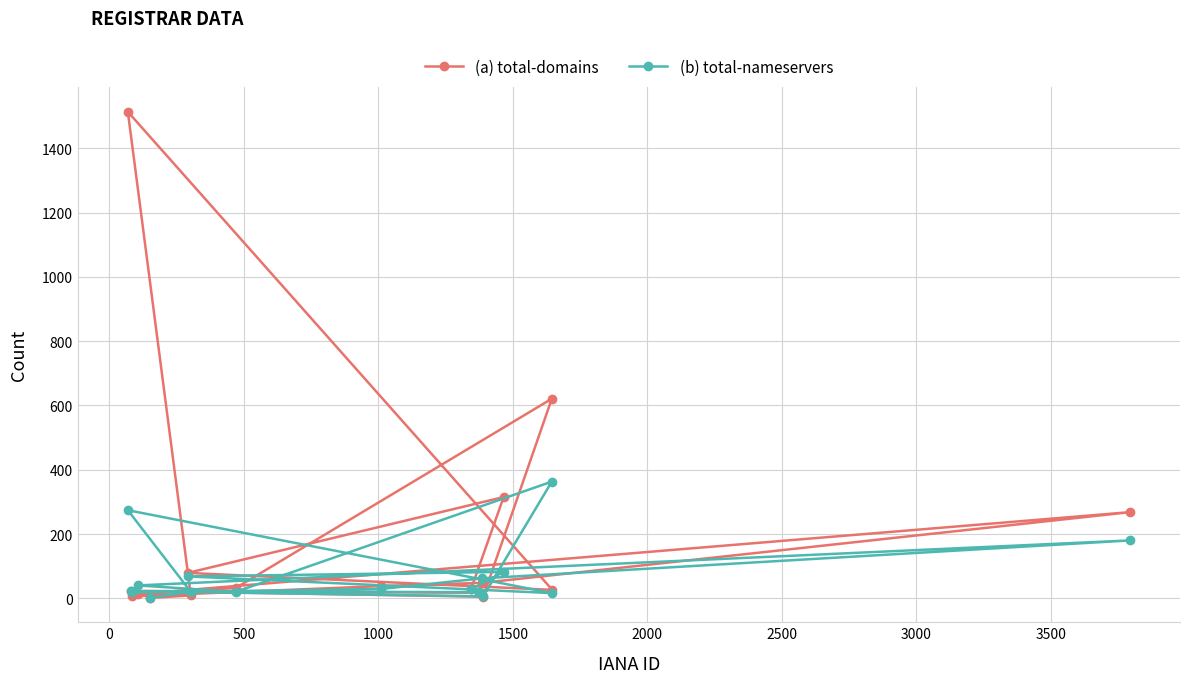

List the series in order of their peak value, highest first.

(a) total-domains, (b) total-nameservers